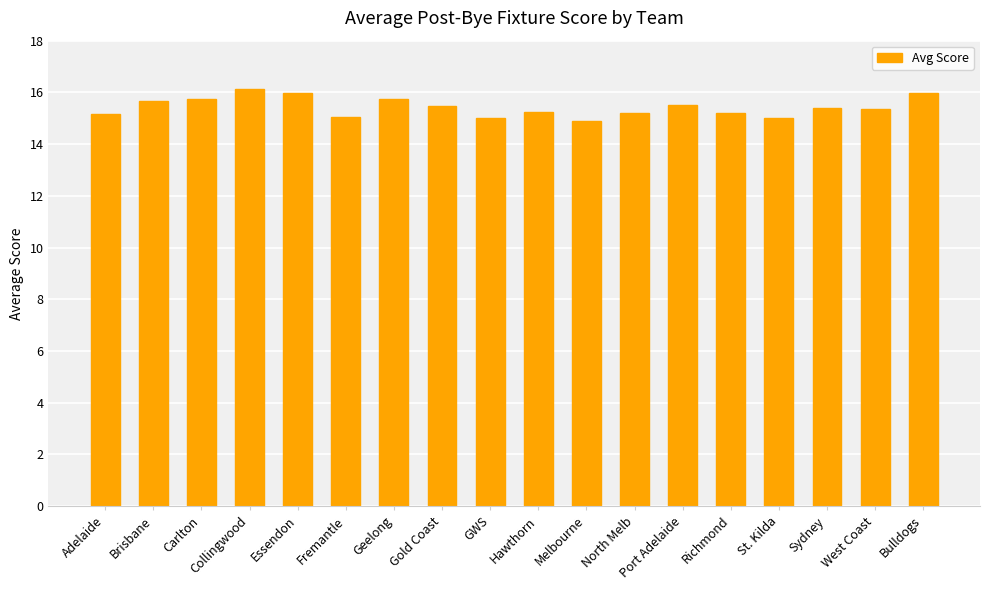

What value does the data have at Richmond?

15.2